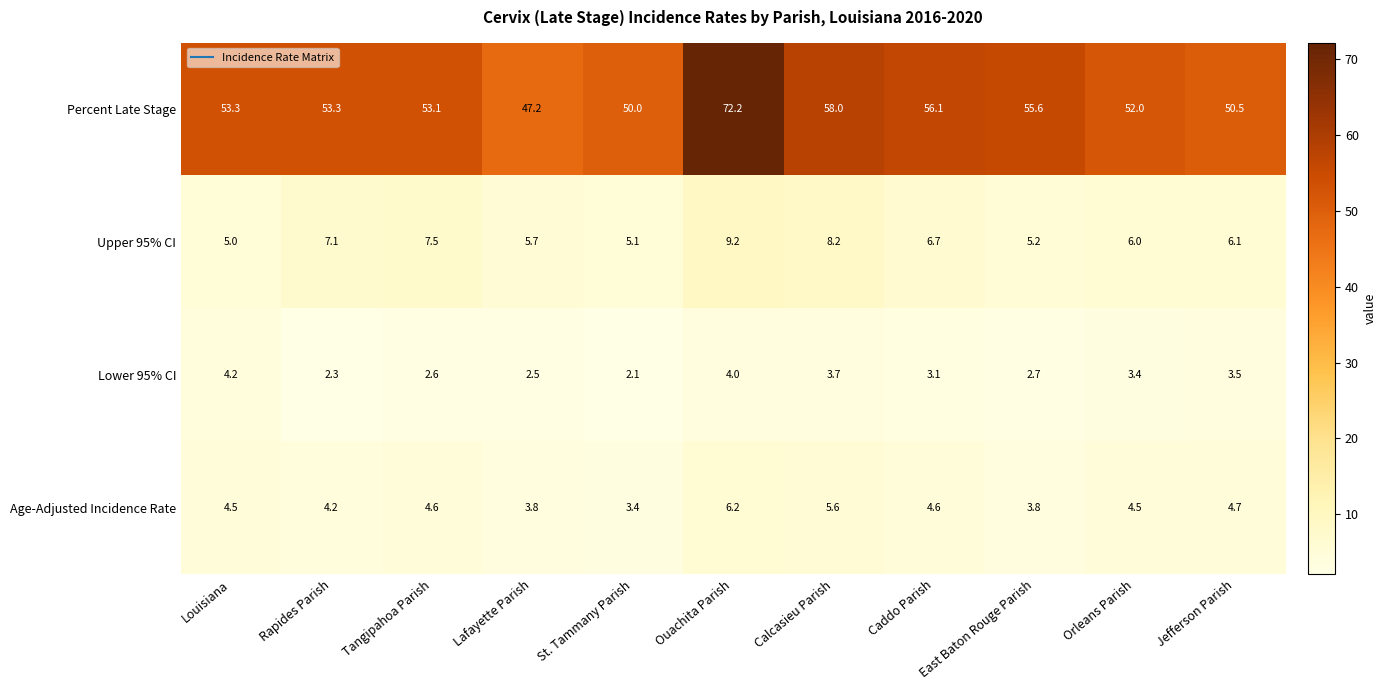

What is the maximum value shown in the chart?

72.2